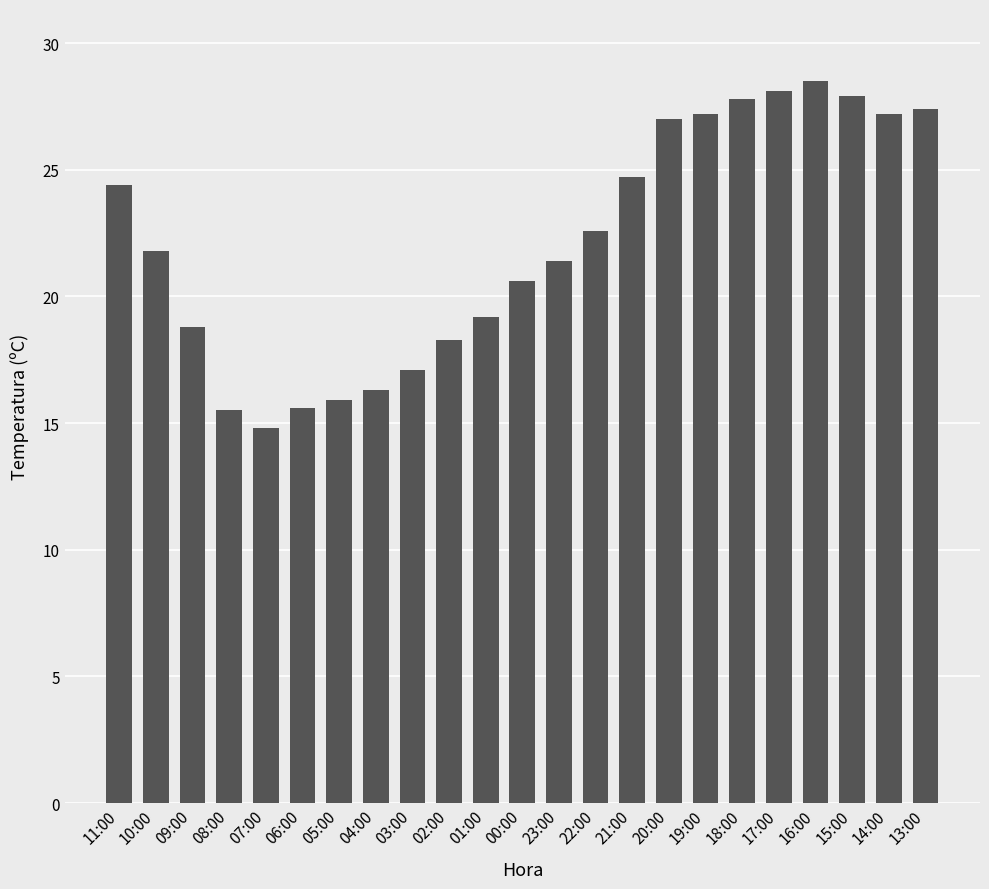

Approximately how many times larger is the value at 19:00 compared to 23:00?

1.3